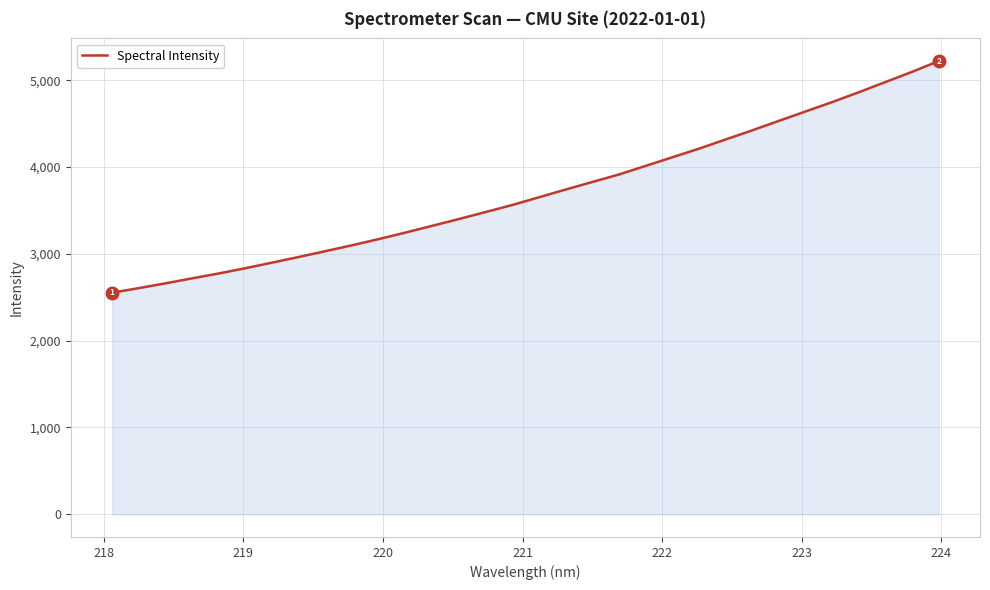

Reading left to right, transcribe all the data shown in this chart.

2552.6	2605.3	2660.6	2718.3	2774.5	2835.3	2899.5	2964.5	3031.4	3099.8	3171.0	3245.7	3323.4	3401.4	3482.1	3563.2	3652.0	3740.9	3827.9	3914.2	4013.3	4112.3	4211.6	4317.4	4422.9	4531.9	4640.3	4748.2	4861.6	4978.8	5096.7	5220.8